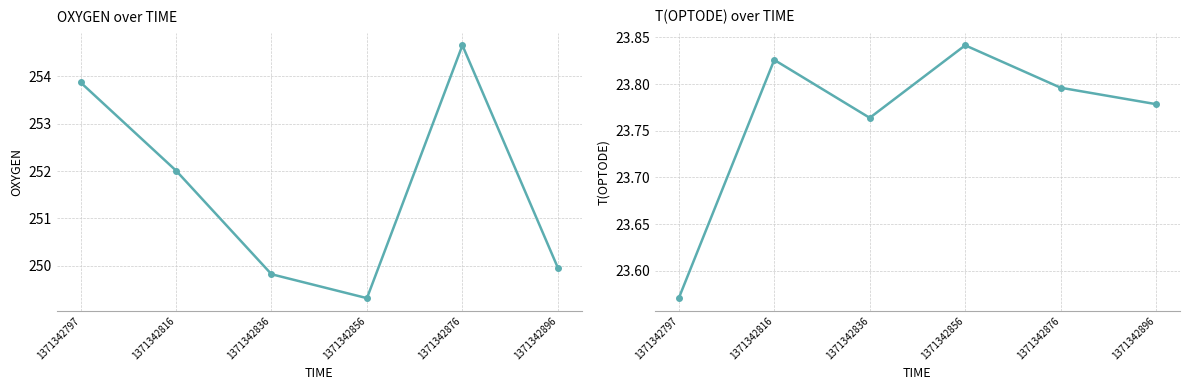

What is the lowest value of the T(OPTODE) series?

23.6